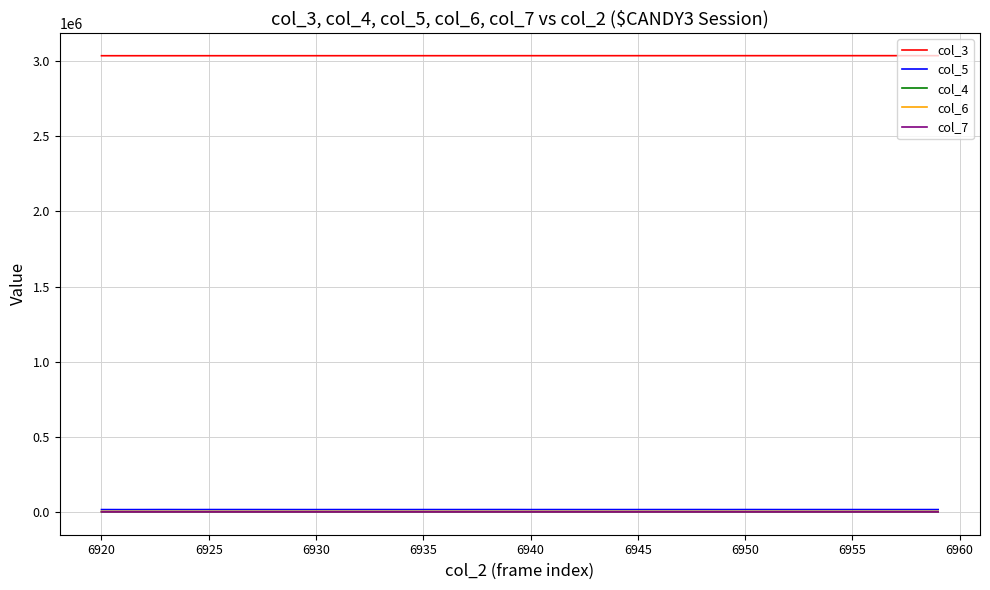

True or false: col_4 and col_3 intersect in this chart.

False